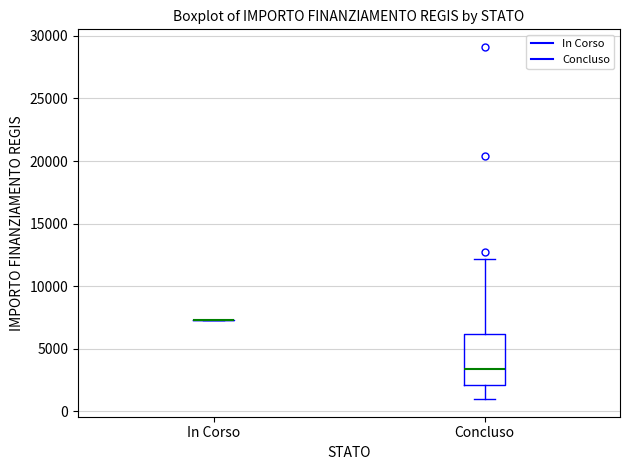

Reading left to right, read every box against the y-axis: the position of its median line, the range the box covers, and the ends of its whiskers. The values are not printed on the chart, so give them approximately, as read against the axis.

In Corso: box collapsed to a line at 7500, whiskers 7500 to 7500
Concluso: median 3500, box 2000 to 6000, whiskers 1000 to 12000